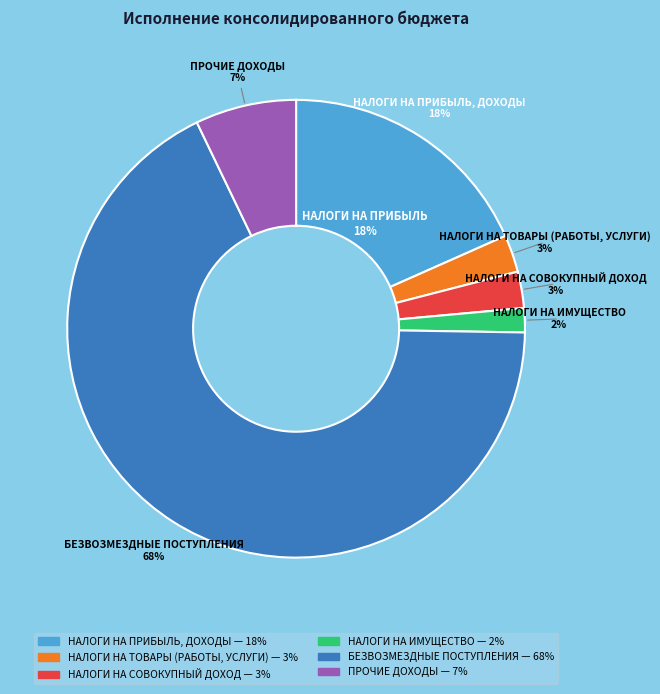

Rank the categories by value from lowest to highest.

НАЛОГИ НА ИМУЩЕСТВО, НАЛОГИ НА СОВОКУПНЫЙ ДОХОД, НАЛОГИ НА ТОВАРЫ (РАБОТЫ, УСЛУГИ), ПРОЧИЕ ДОХОДЫ, НАЛОГИ НА ПРИБЫЛЬ, ДОХОДЫ, БЕЗВОЗМЕЗДНЫЕ ПОСТУПЛЕНИЯ